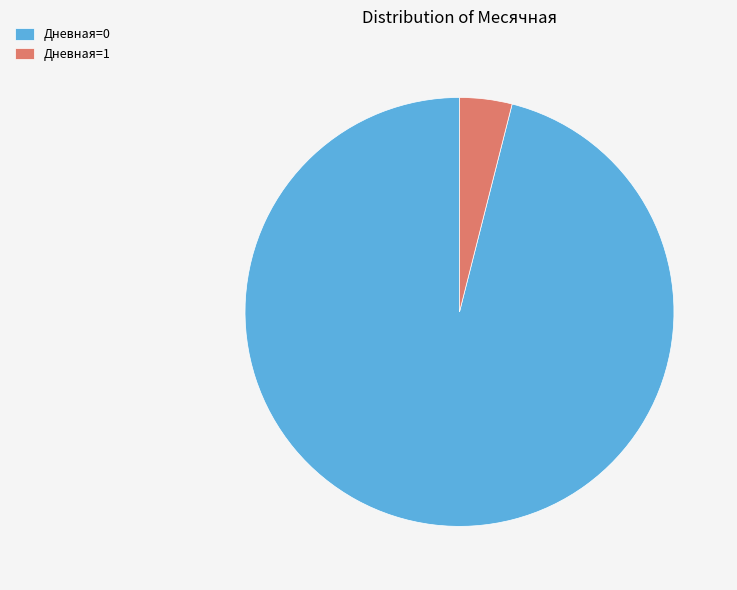

Is the sum of Дневная=1 and Дневная=0 greater than half?

Yes